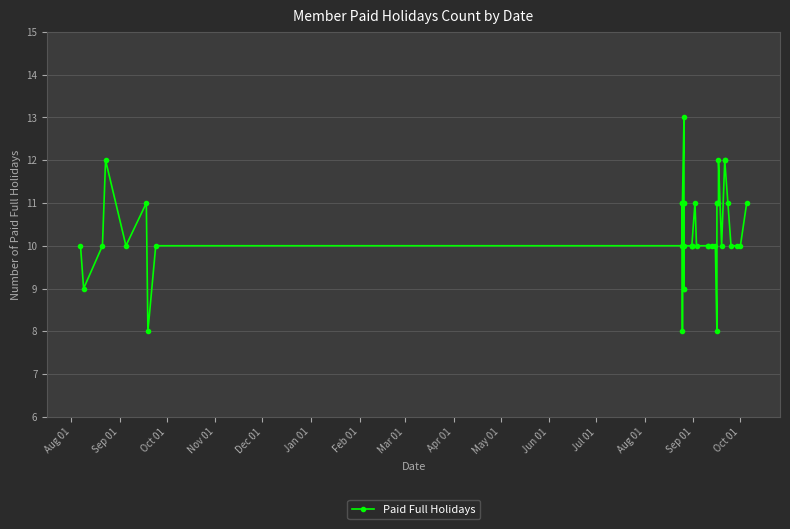

True or false: there are more than 2 points higher than both neighbors.

True